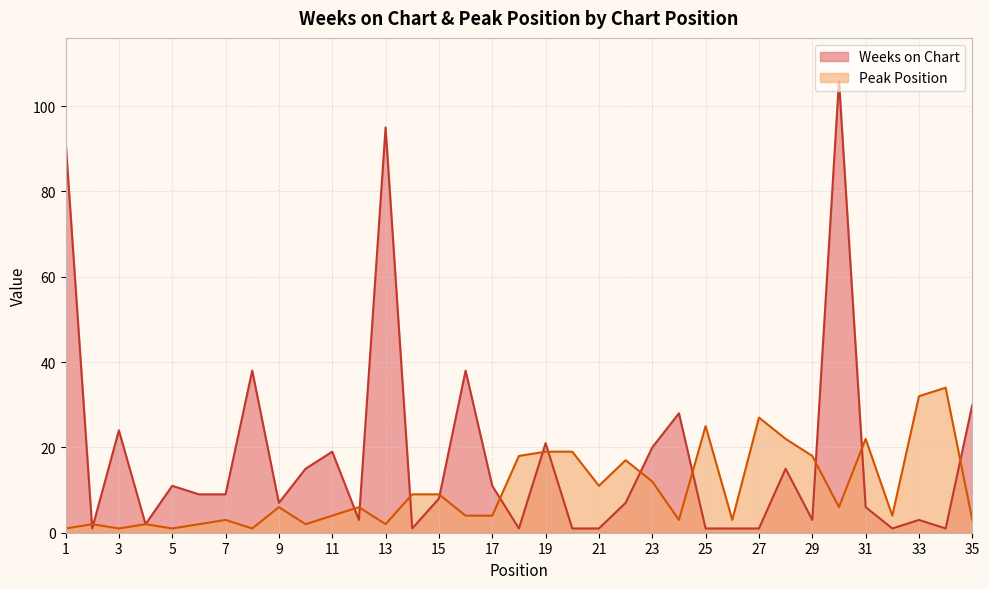

What is the difference between the Weeks on Chart values at 19 and 28?

6